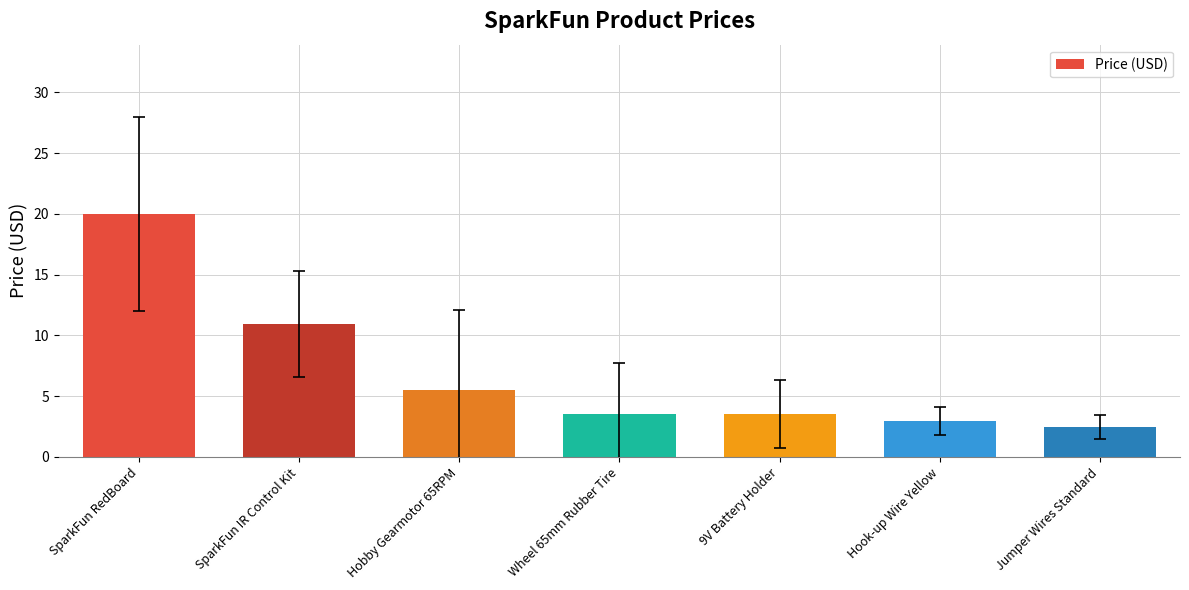

At which category does the chart reach its peak across all series?

SparkFun RedBoard